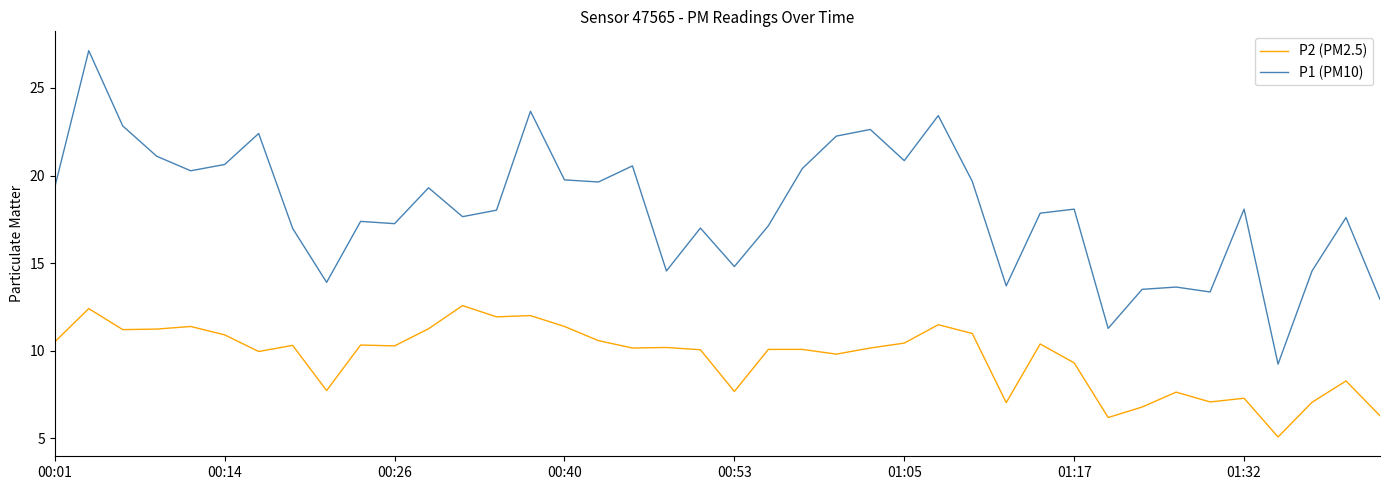

What is the difference between the maximum and minimum values in the P1 (PM10) series?

17.9